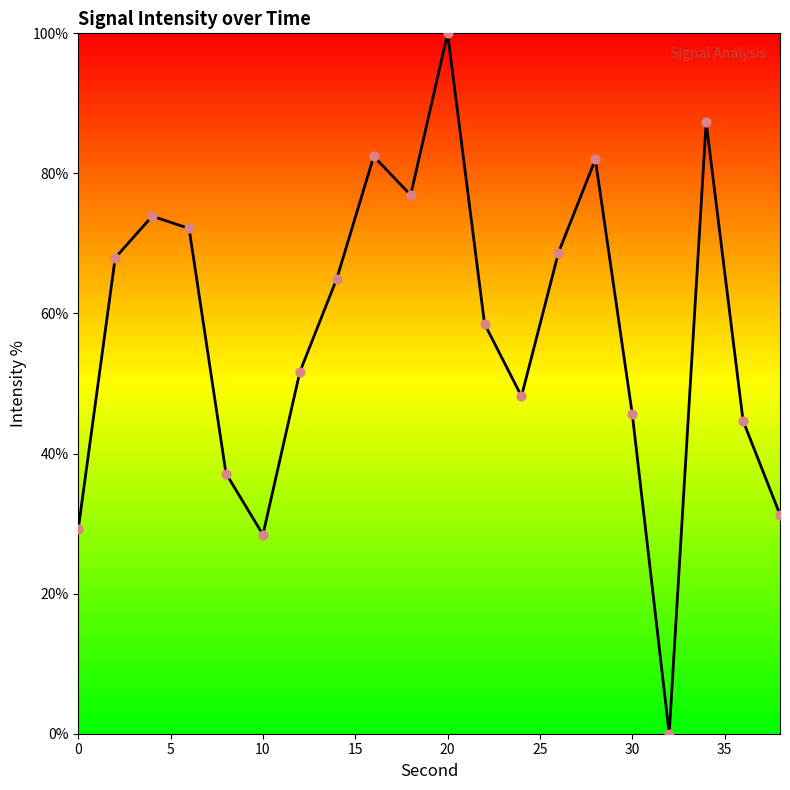

What is the greatest value displayed?

100.0